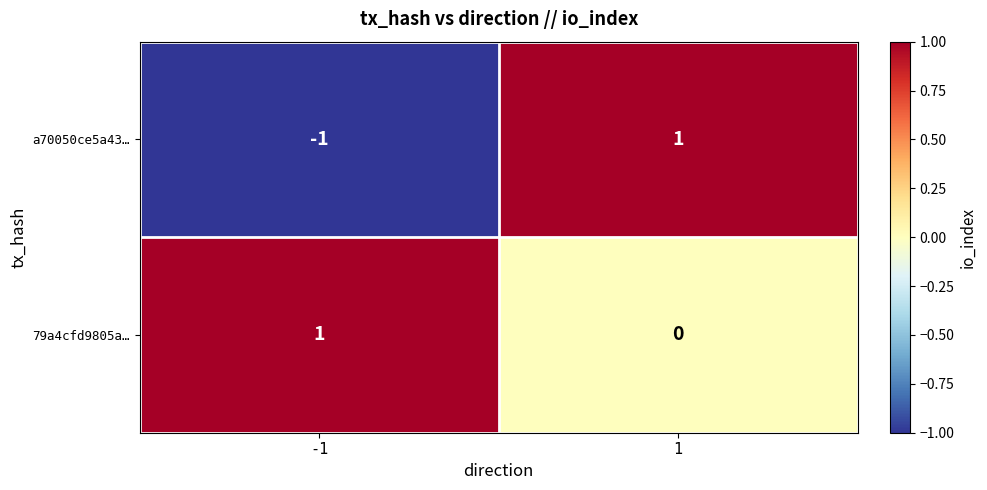

True or false: a70050ce5a43… has a value of -1 at -1.

True